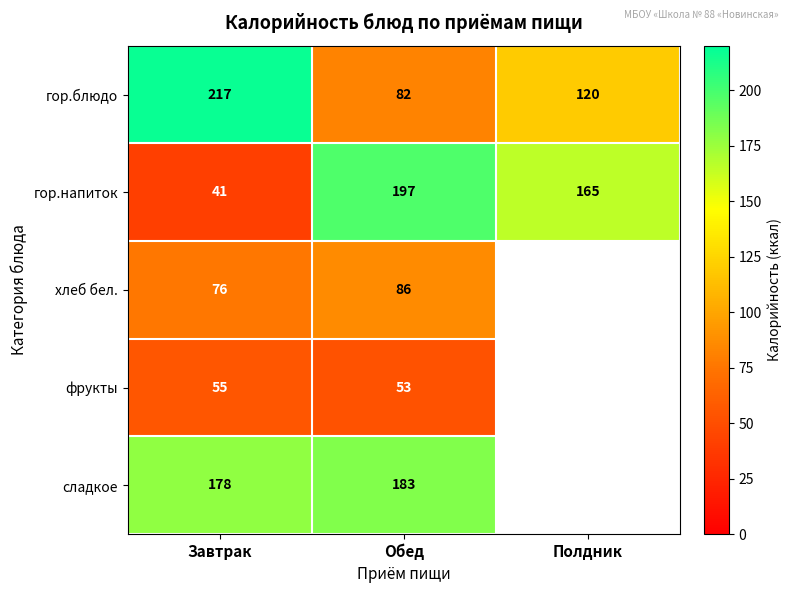

At Завтрак, list the series in order from largest to smallest.

гор.блюдо, сладкое, хлеб бел., фрукты, гор.напиток